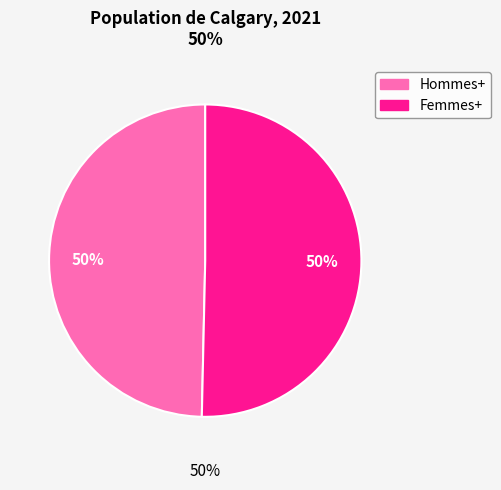

What percentage is the Hommes+ slice, to the nearest percent?

50%